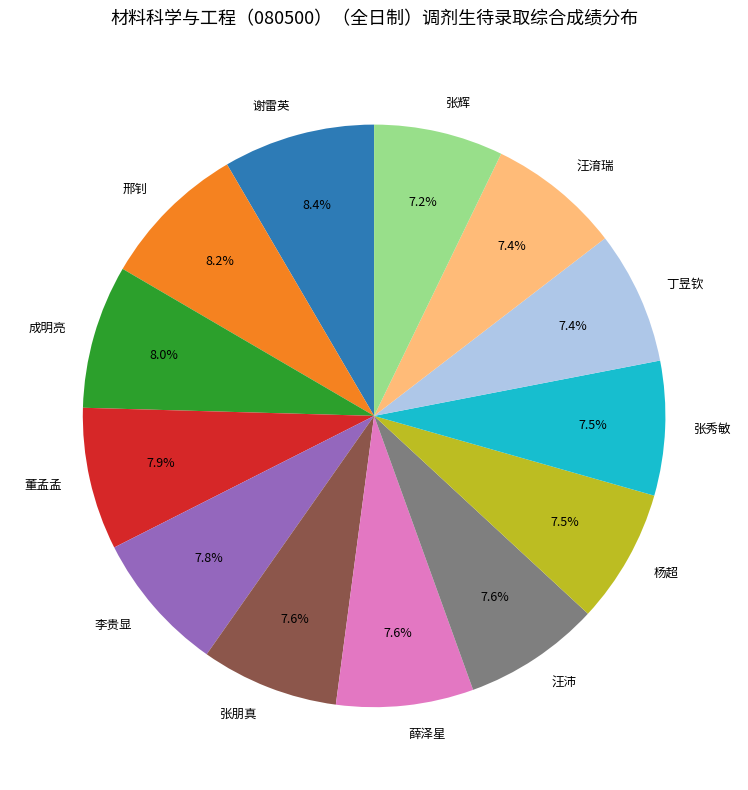

To the nearest percent, what percentage of the pie is 薛泽星?

8%